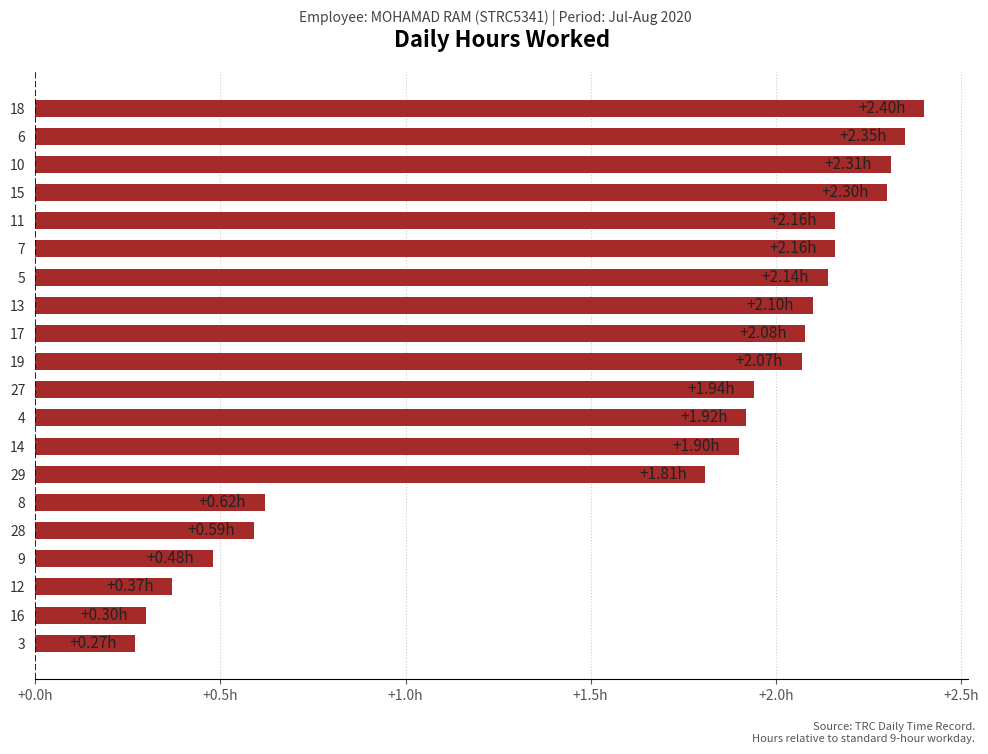

Does the chart contain any negative values?

No